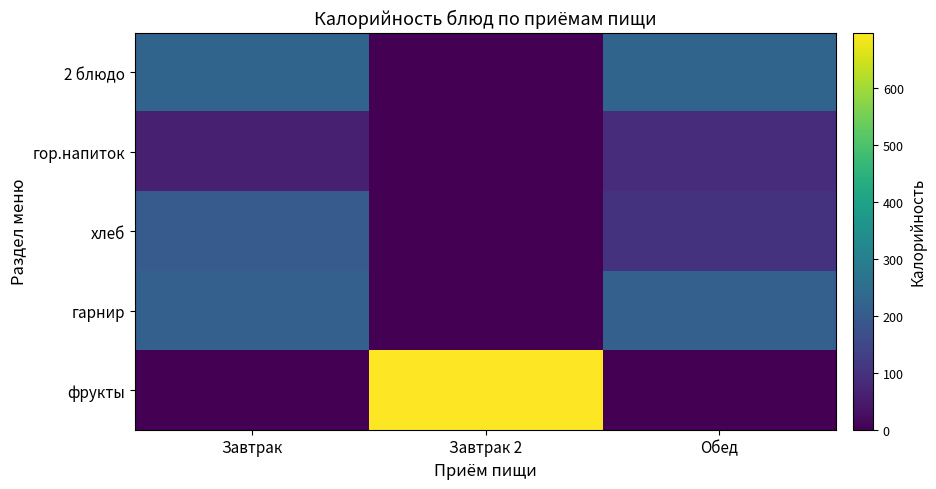

At which category is the sum across all series the highest?

Завтрак